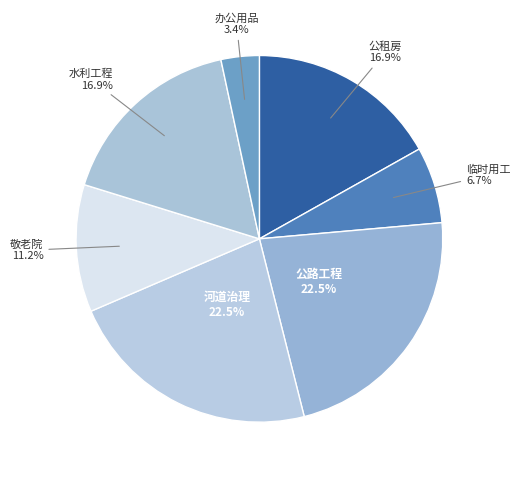

Does any single category account for the majority?

No